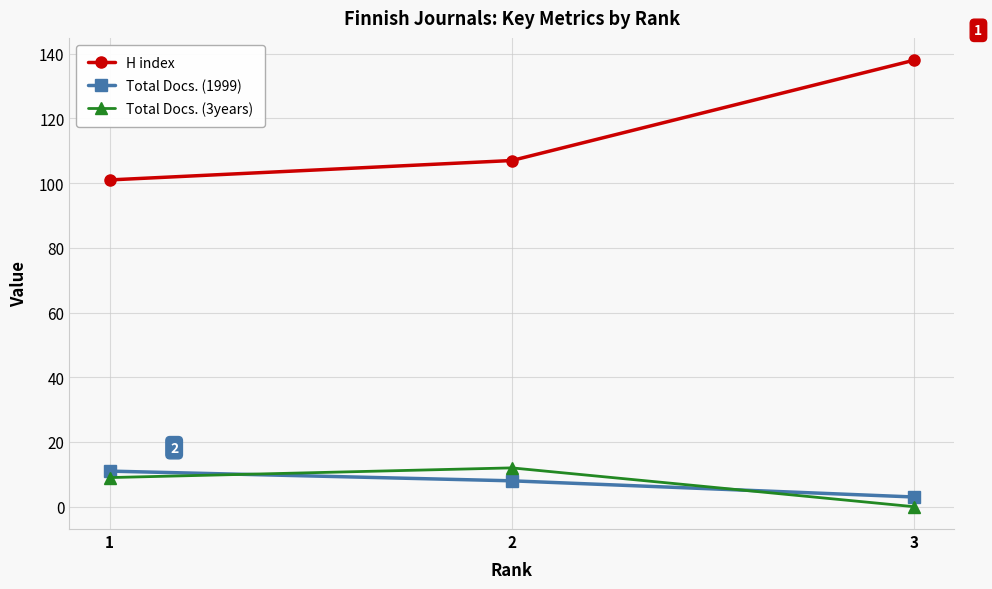

How many lines are shown in the chart?

3